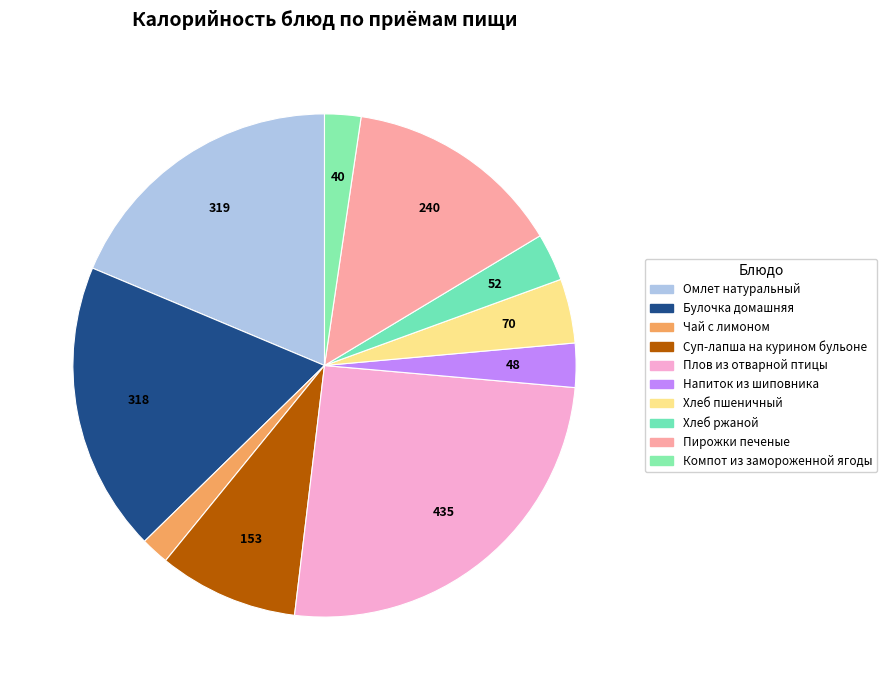

Count the number of slices in the pie.

10